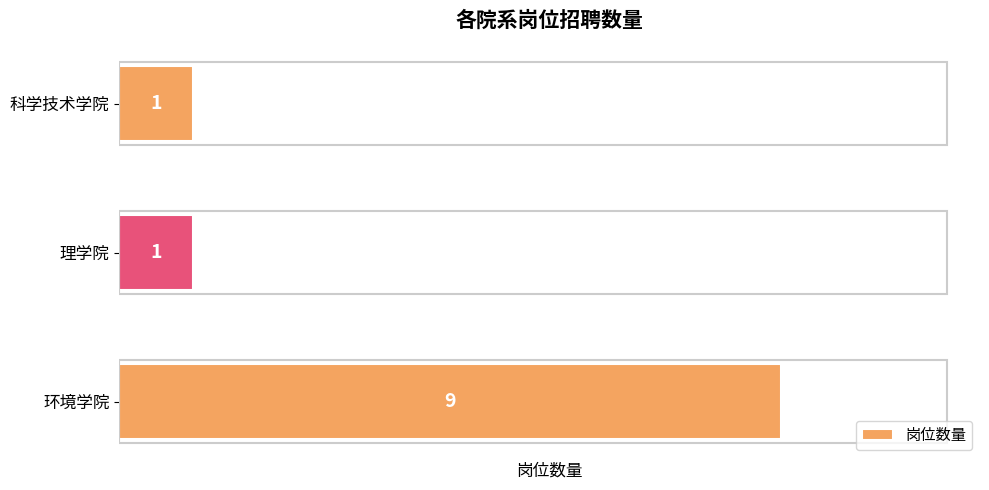

True or false: the data shows 0 at 理学院.

False